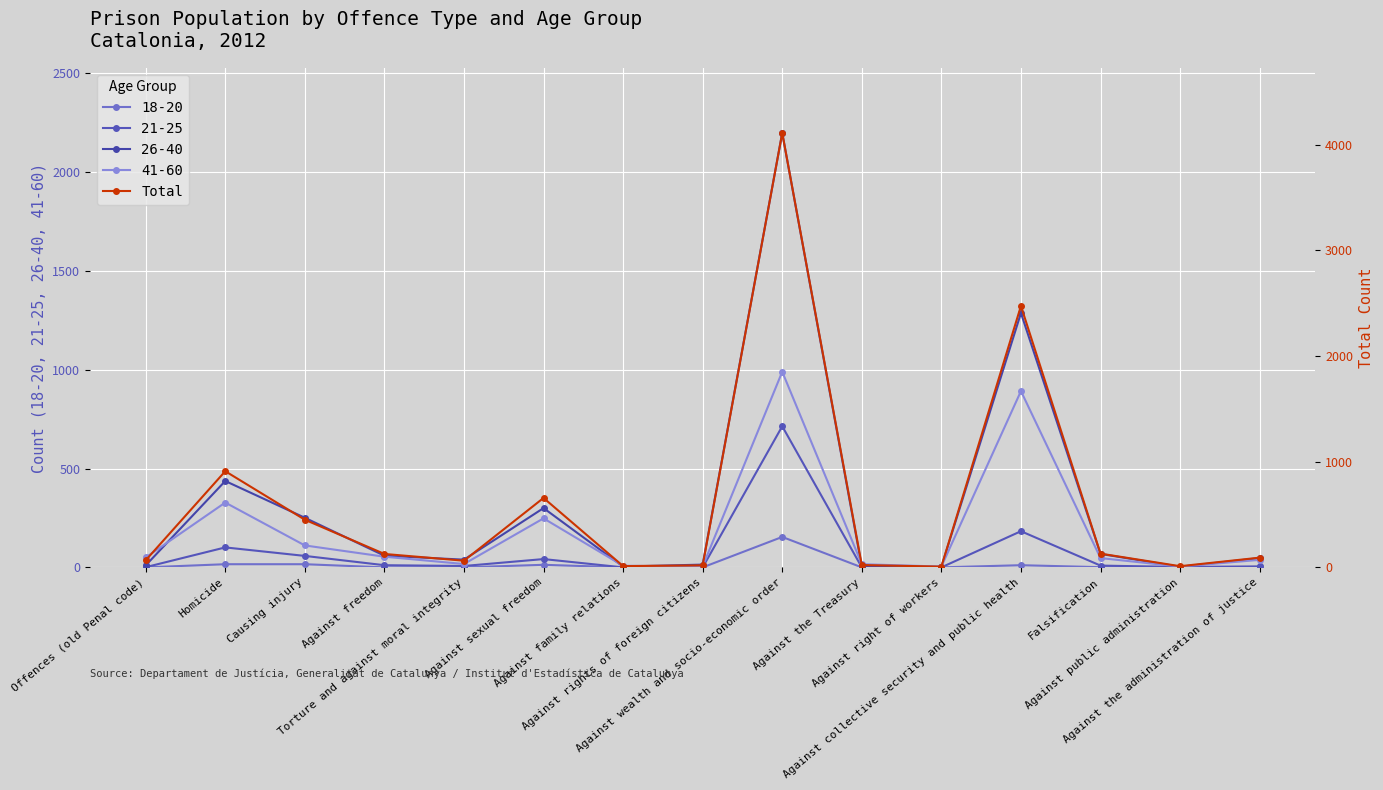

What is the value of the 4th point from the left?

127